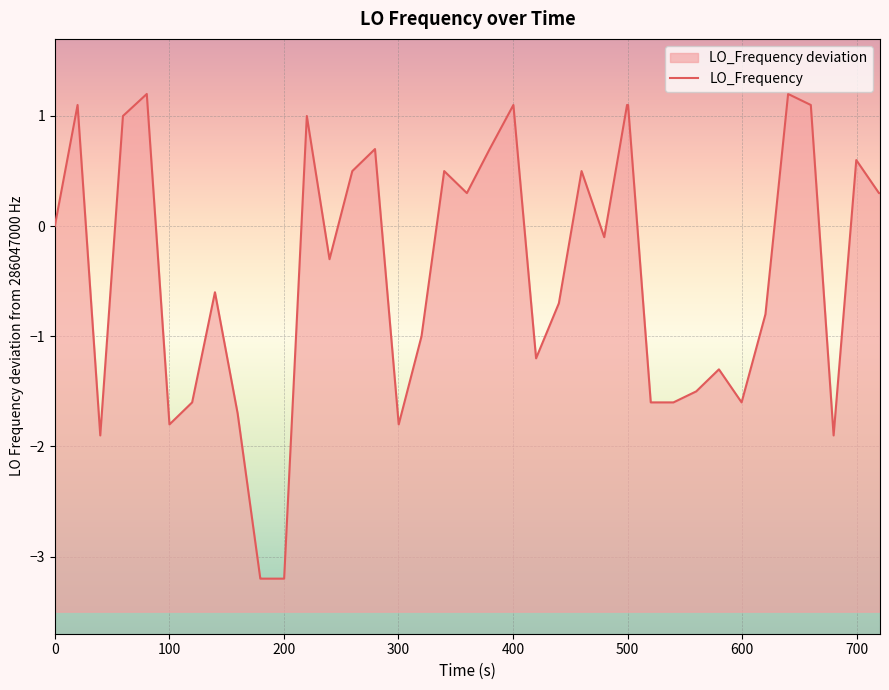

True or false: the data shows 0.9 at 37.

False